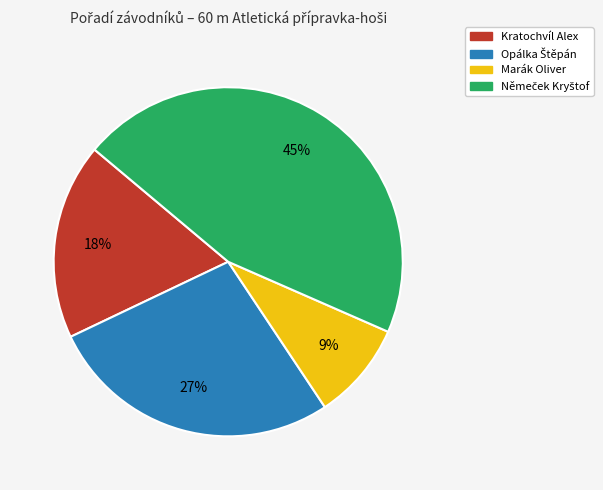

To the nearest percent, what is the combined percentage of Kratochvíl Alex and Marák Oliver?

27%